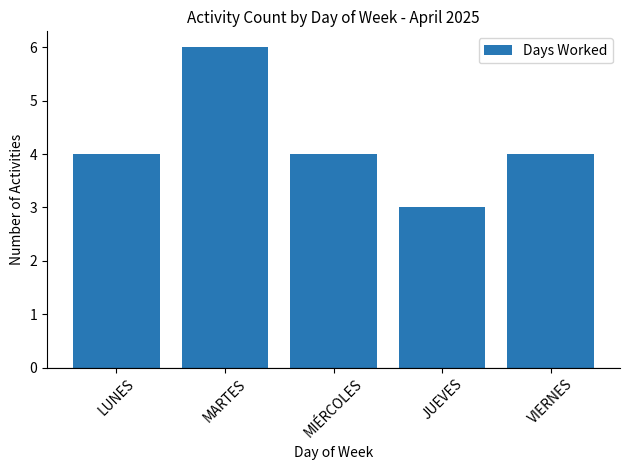

Reading left to right, extract all data points from this chart.

4	6	4	3	4